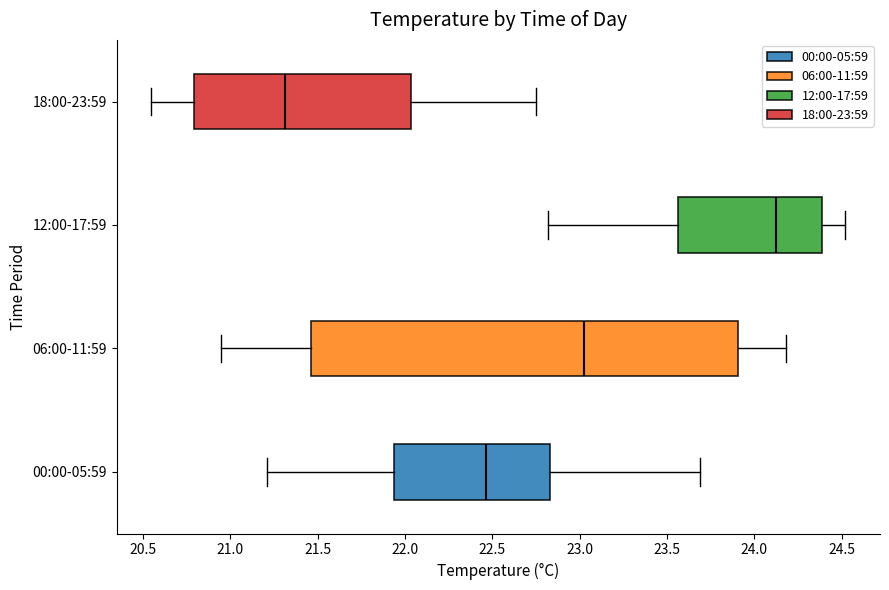

Which box is the widest, from its left edge to its right edge?

06:00-11:59